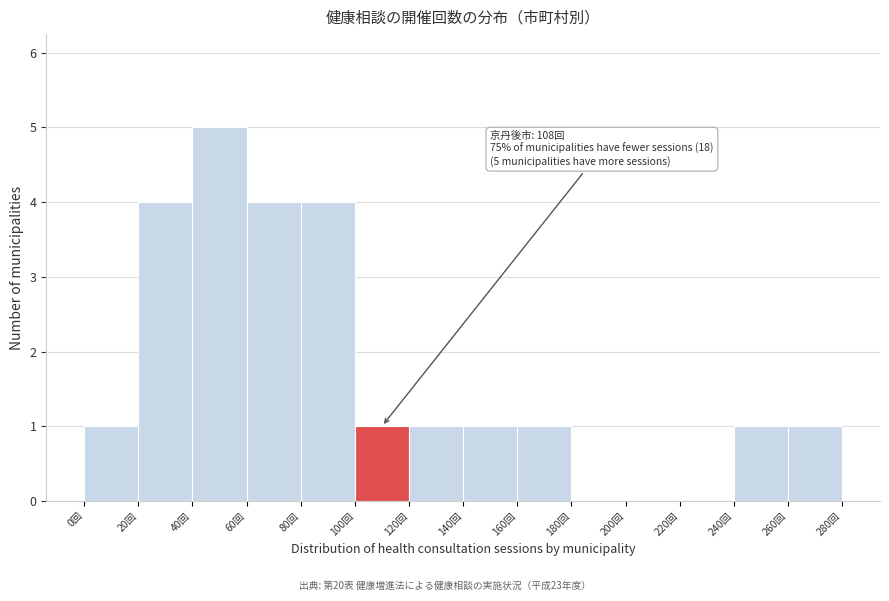

Over which range of the x-axis is the bar tallest?

40 to 60